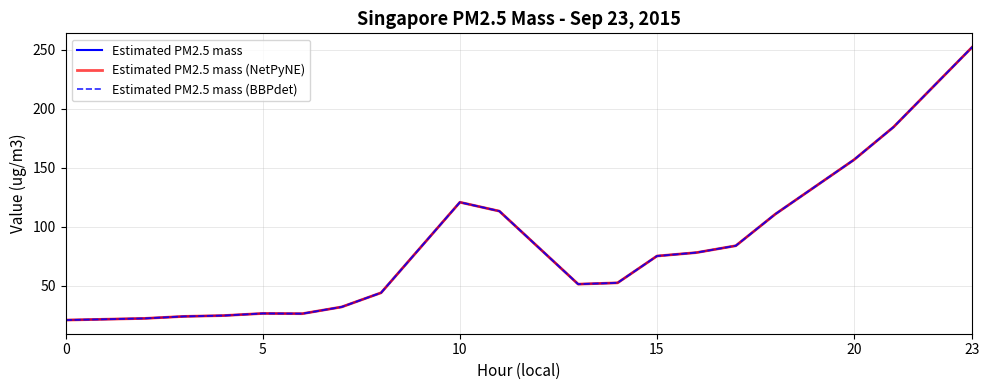

What is the difference between the maximum and minimum values in the Estimated PM2.5 mass (NetPyNE) series?

231.1